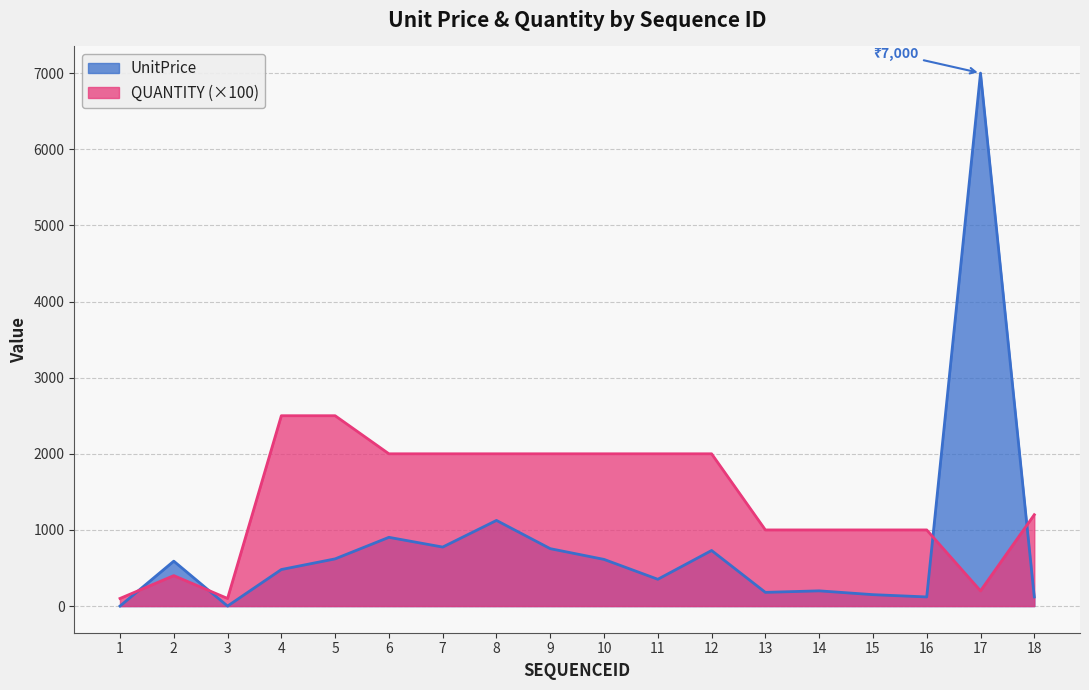

At which category is the sum across all series the highest?

17